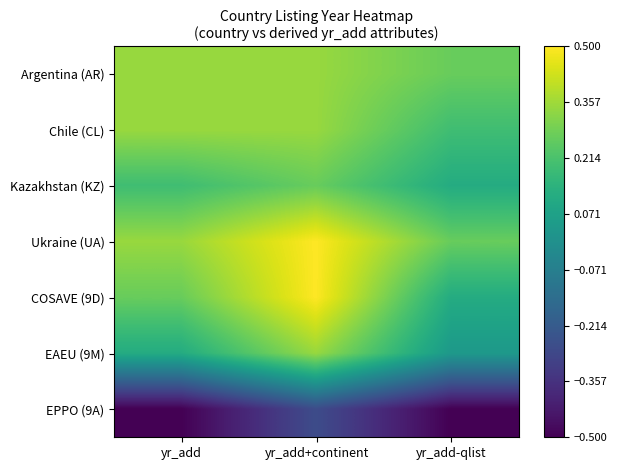

Reading left to right, transcribe all the data shown in this chart.

Argentina (AR): yr_add=0.3	yr_add+continent=0.3	yr_add-qlist=0.3
Chile (CL): yr_add=0.3	yr_add+continent=0.3	yr_add-qlist=0.2
Kazakhstan (KZ): yr_add=0.2	yr_add+continent=0.3	yr_add-qlist=0.1
Ukraine (UA): yr_add=0.3	yr_add+continent=0.5	yr_add-qlist=0.3
COSAVE (9D): yr_add=0.3	yr_add+continent=0.5	yr_add-qlist=0.1
EAEU (9M): yr_add=0.1	yr_add+continent=0.3	yr_add-qlist=0.0
EPPO (9A): yr_add=-0.5	yr_add+continent=-0.3	yr_add-qlist=-0.5